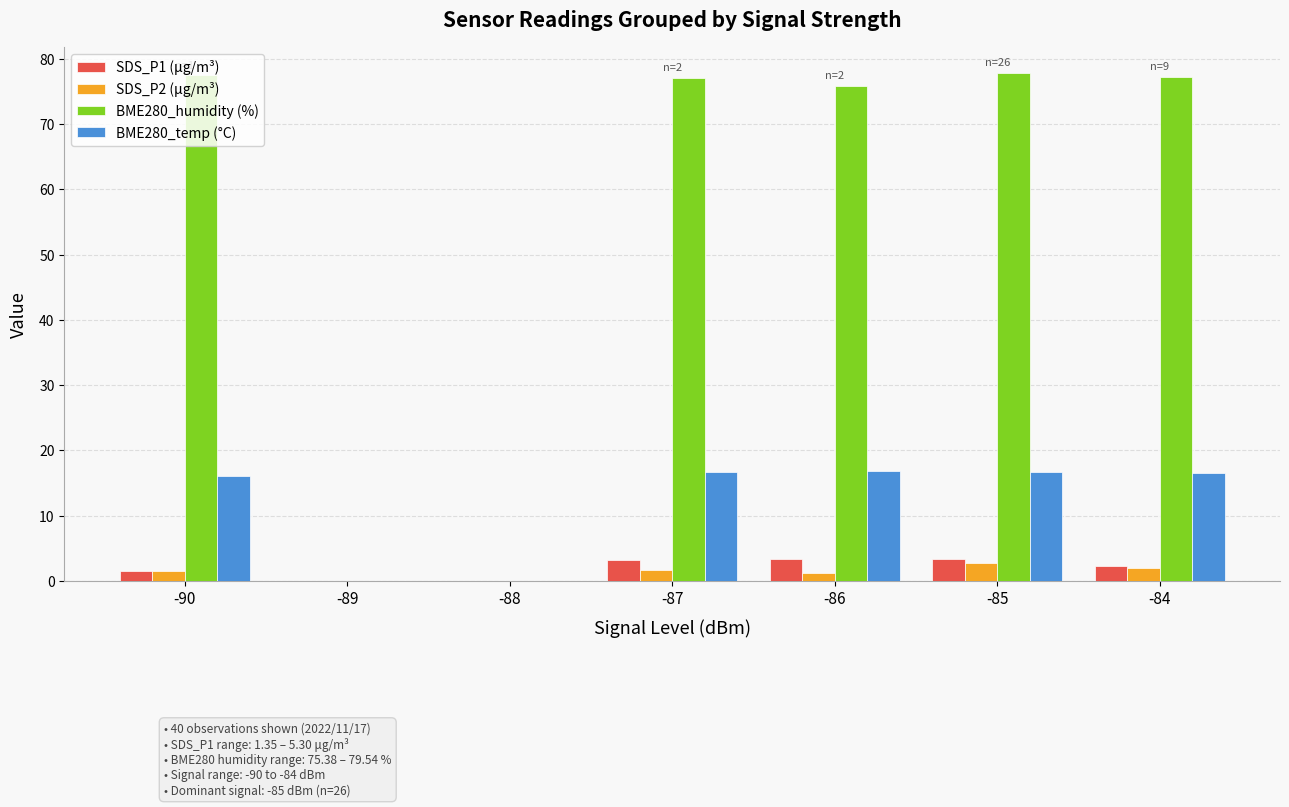

The BME280_temp (°C) series shows 0.0 at -88. True or false?

True